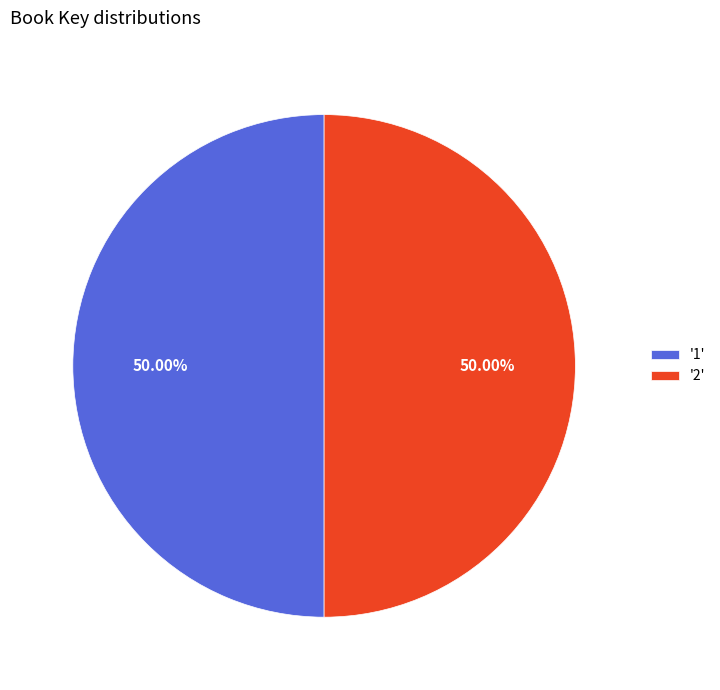

Count the number of slices in the pie.

2